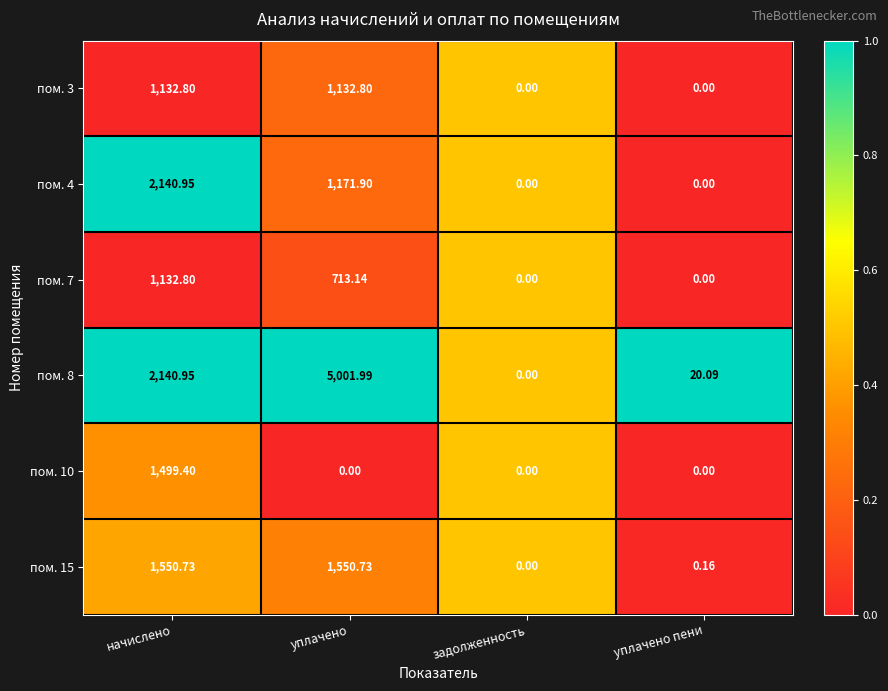

At which category is the sum across all series the highest?

начислено